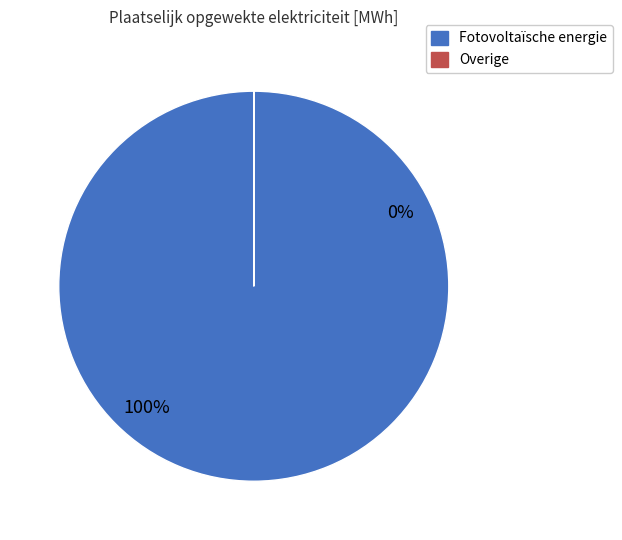

What percentage is the Fotovoltaïsche energie slice, to the nearest percent?

100%